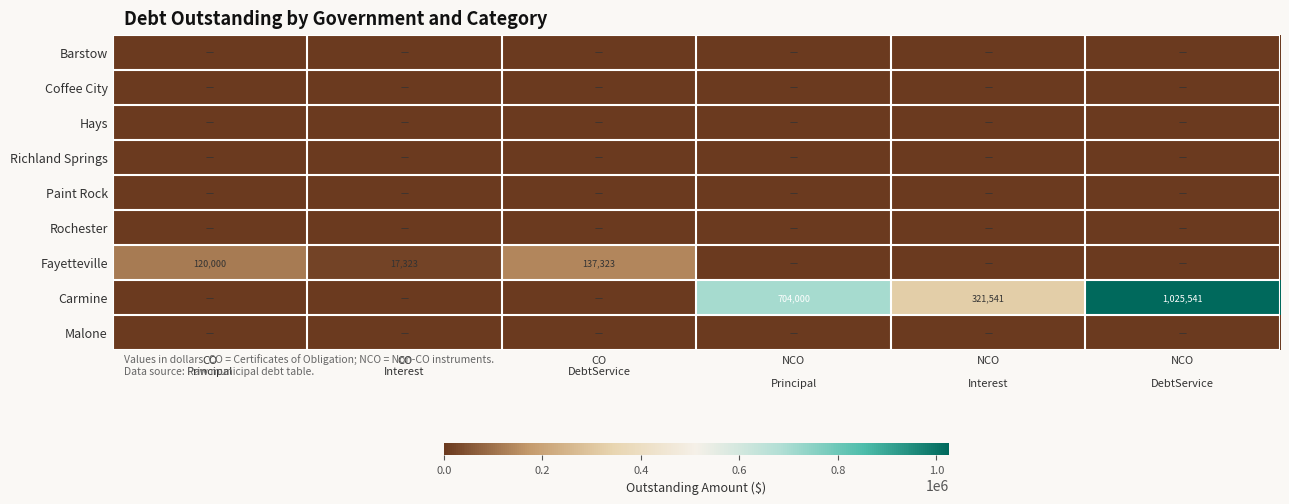

Which series has the largest total across all categories?

Carmine